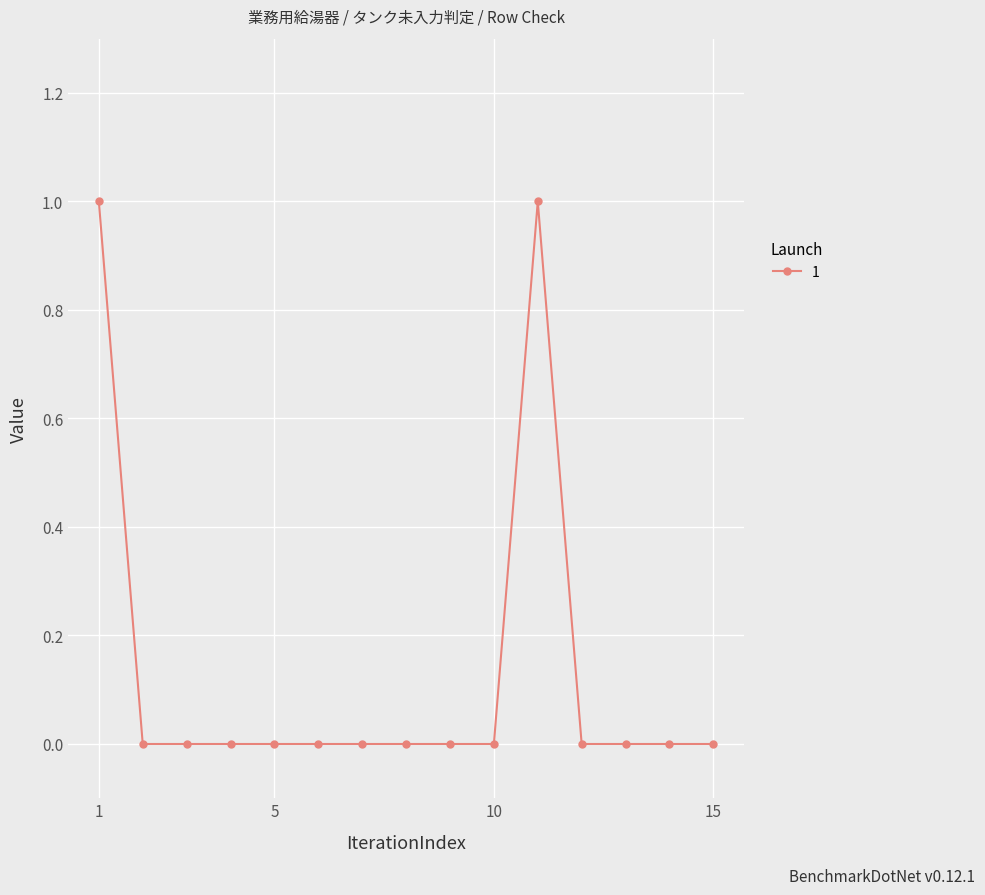

True or false: the data has more than 0 interior local peaks.

True